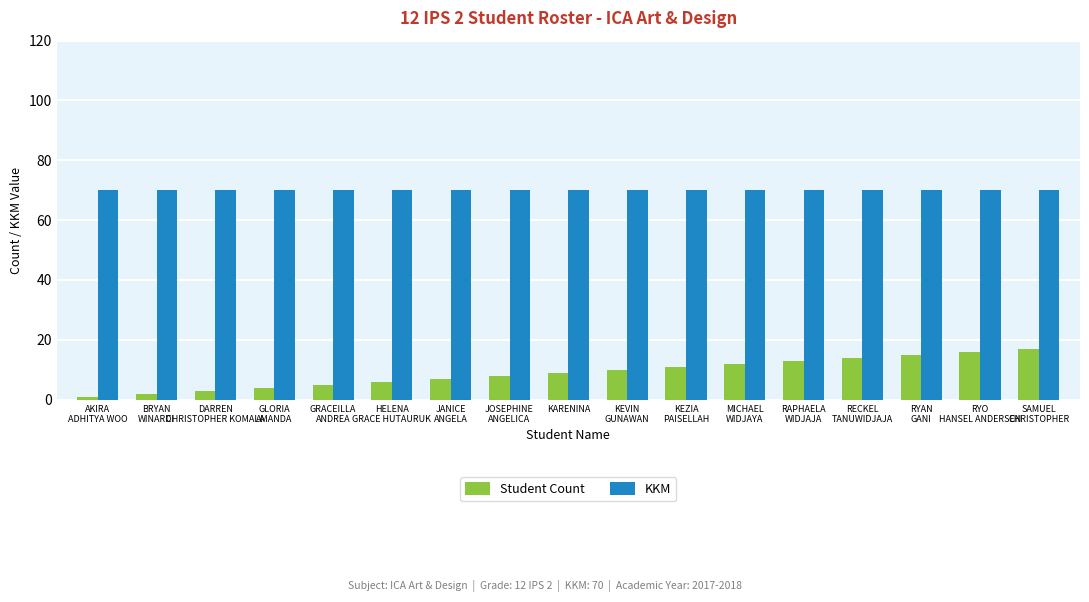

What is the average value of the KKM series?

70